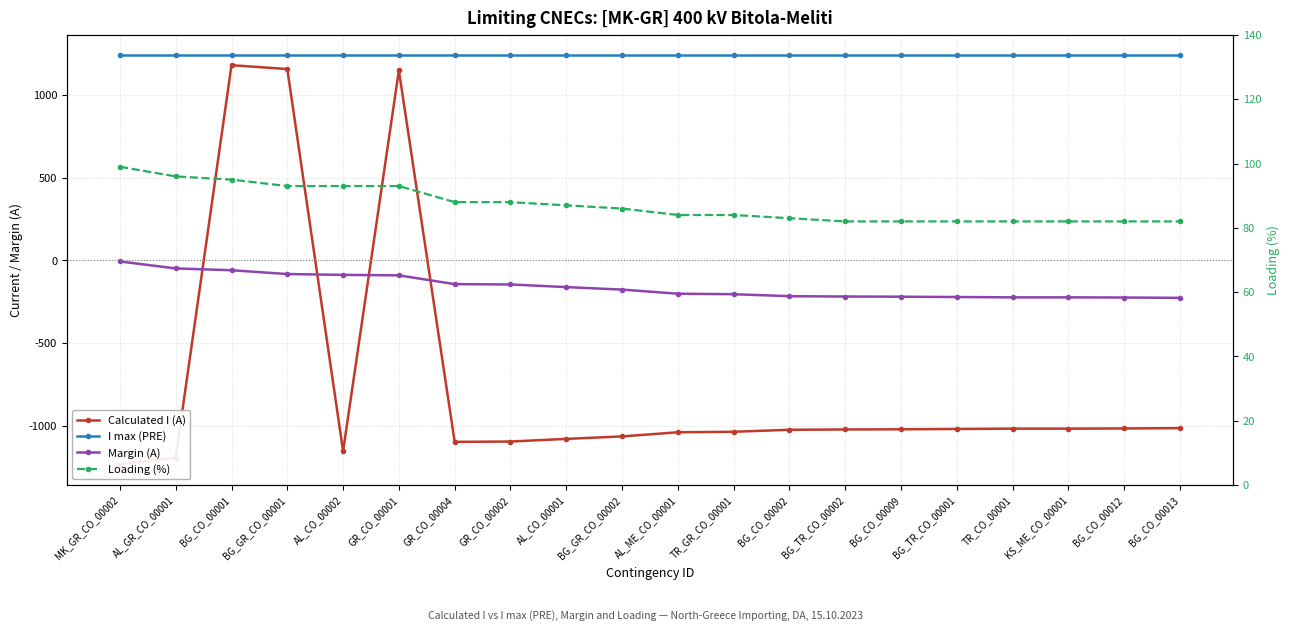

Where does the Loading (%) series first go above 86?

MK_GR_CO_00002